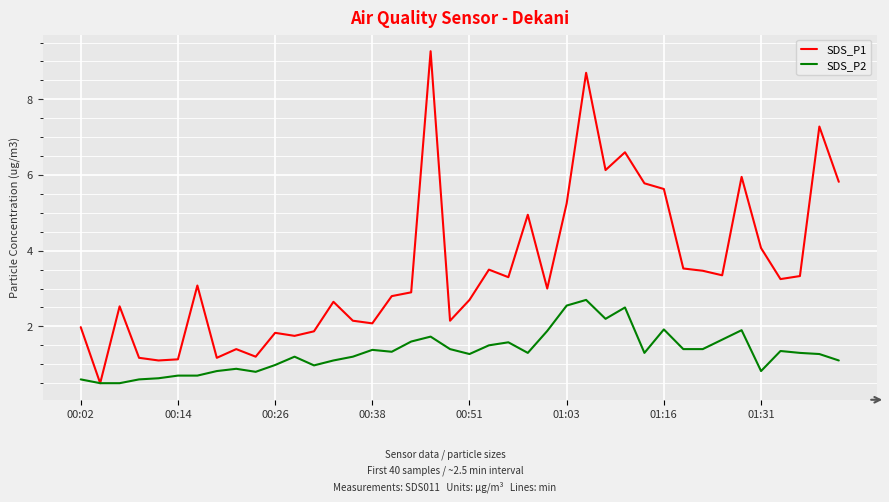

What is the lowest value of the SDS_P1 series?

0.5